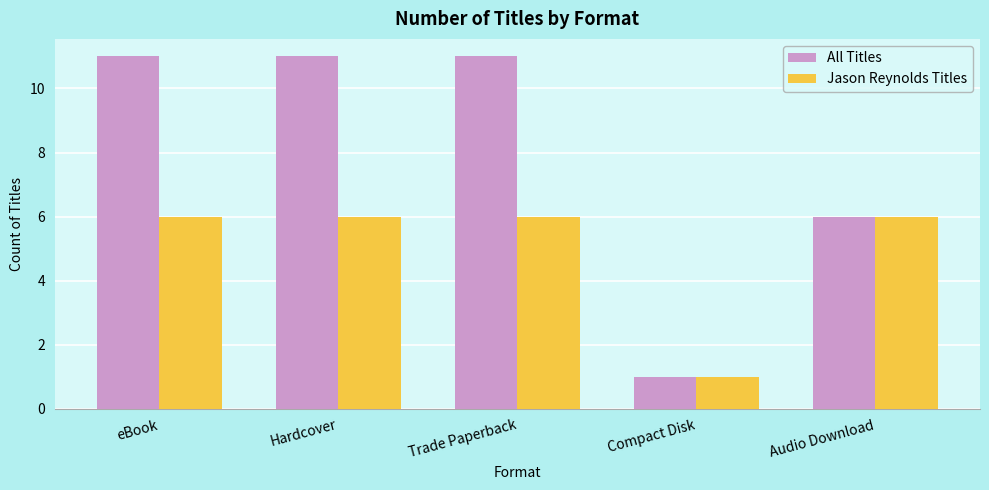

At eBook, list the series in order from largest to smallest.

All Titles, Jason Reynolds Titles